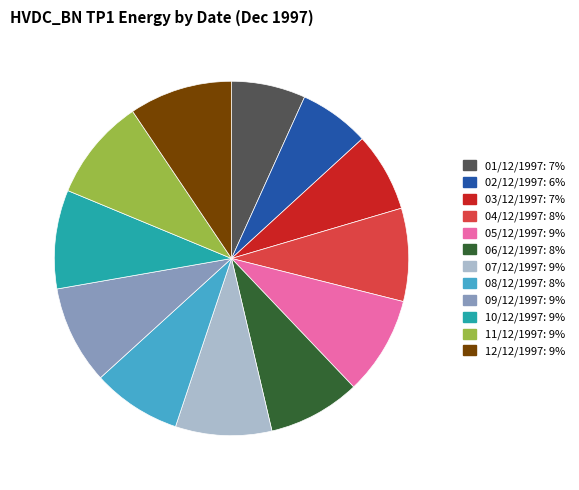

Approximately how many times larger is the value at 06/12/1997 compared to 09/12/1997?

0.9